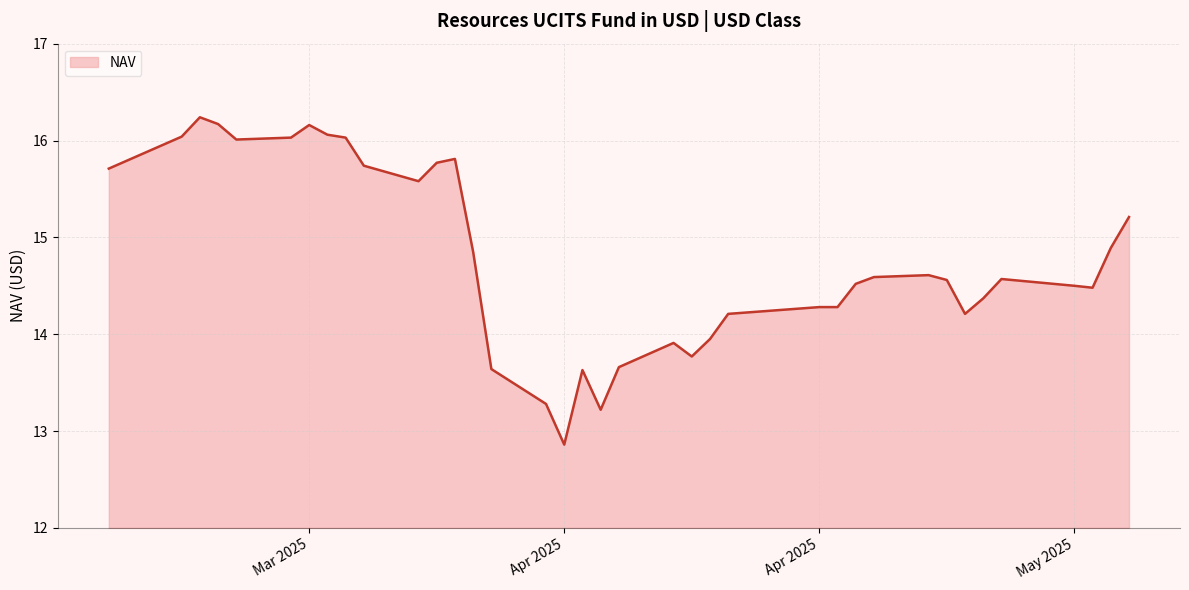

What is the minimum value shown in the chart?

12.9